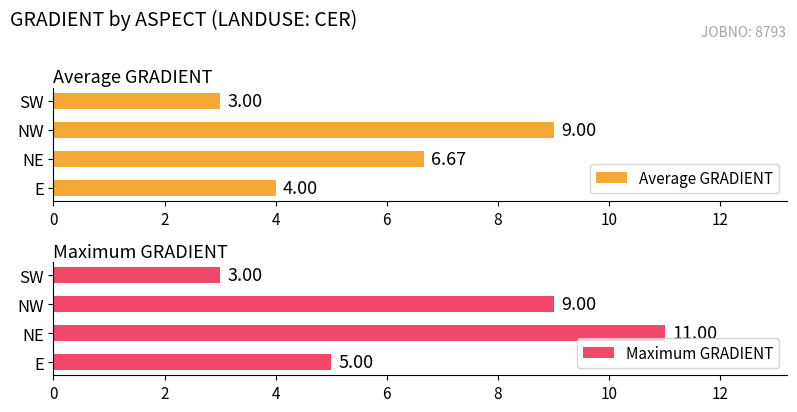

The value of Average GRADIENT at E is 4.0. True or false?

True